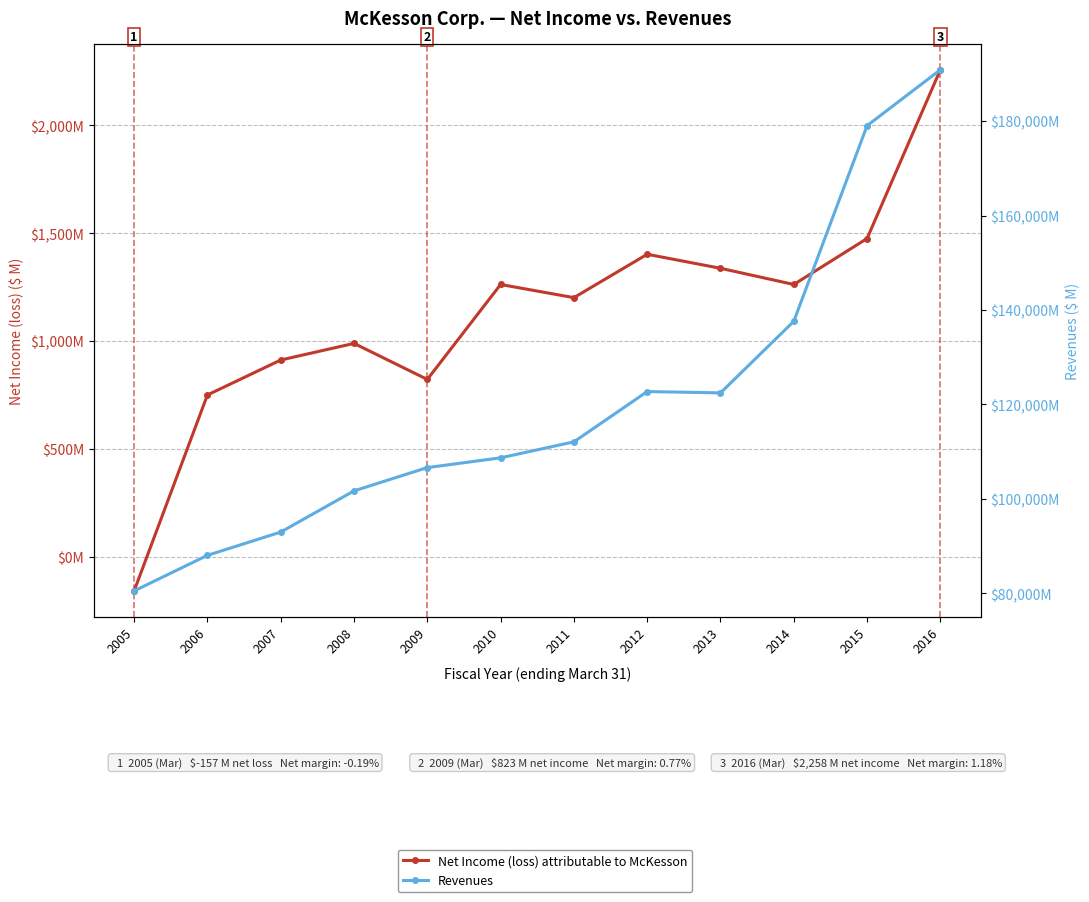

What is the sum of the Net Income (loss) attributable to McKesson values at 2006 and 2012?

2154